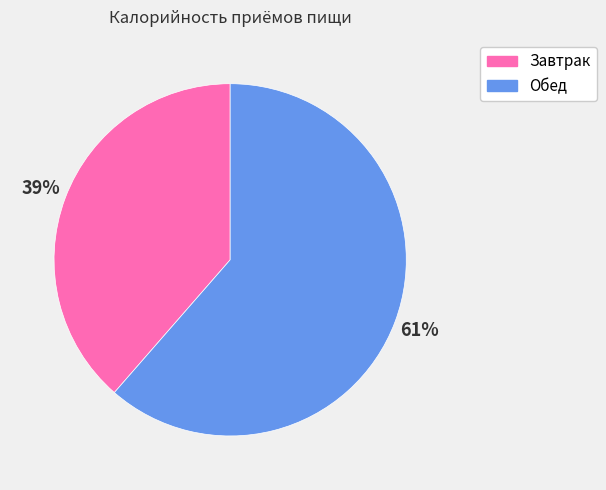

To the nearest percent, what is the combined percentage of Обед and Завтрак?

100%